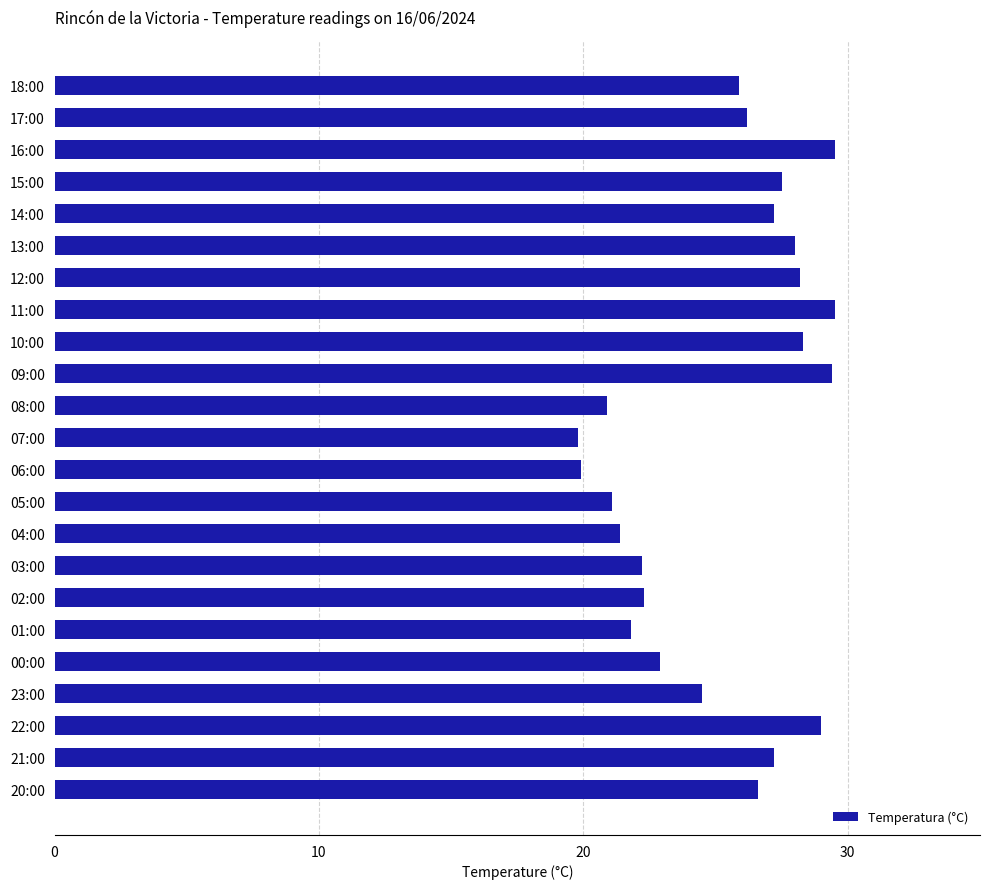

Between 14:00 and 23:00, which is larger?

14:00